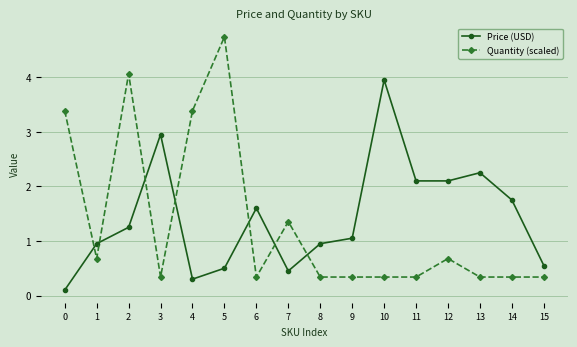

Rank the series by their maximum value, from lowest to highest.

Price (USD), Quantity (scaled)